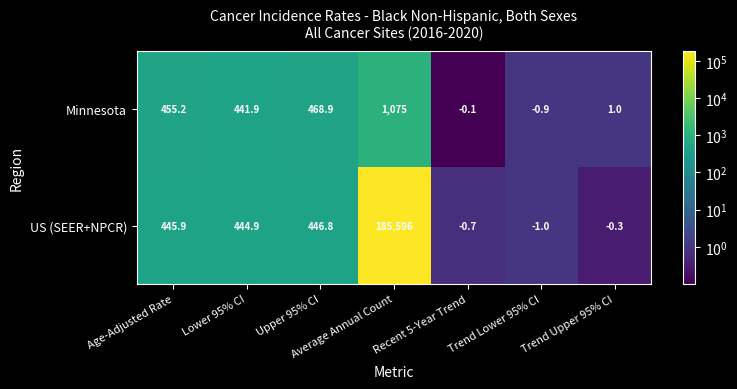

What is the sum of the Minnesota values at Average Annual Count and Recent 5-Year Trend?

1074.9